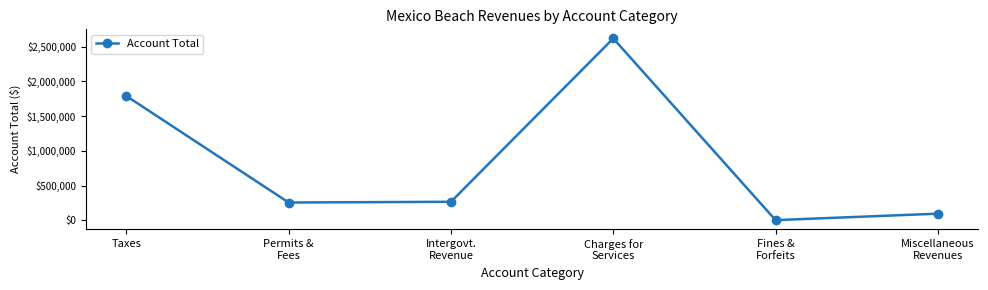

What is the sum of all values?

5025858